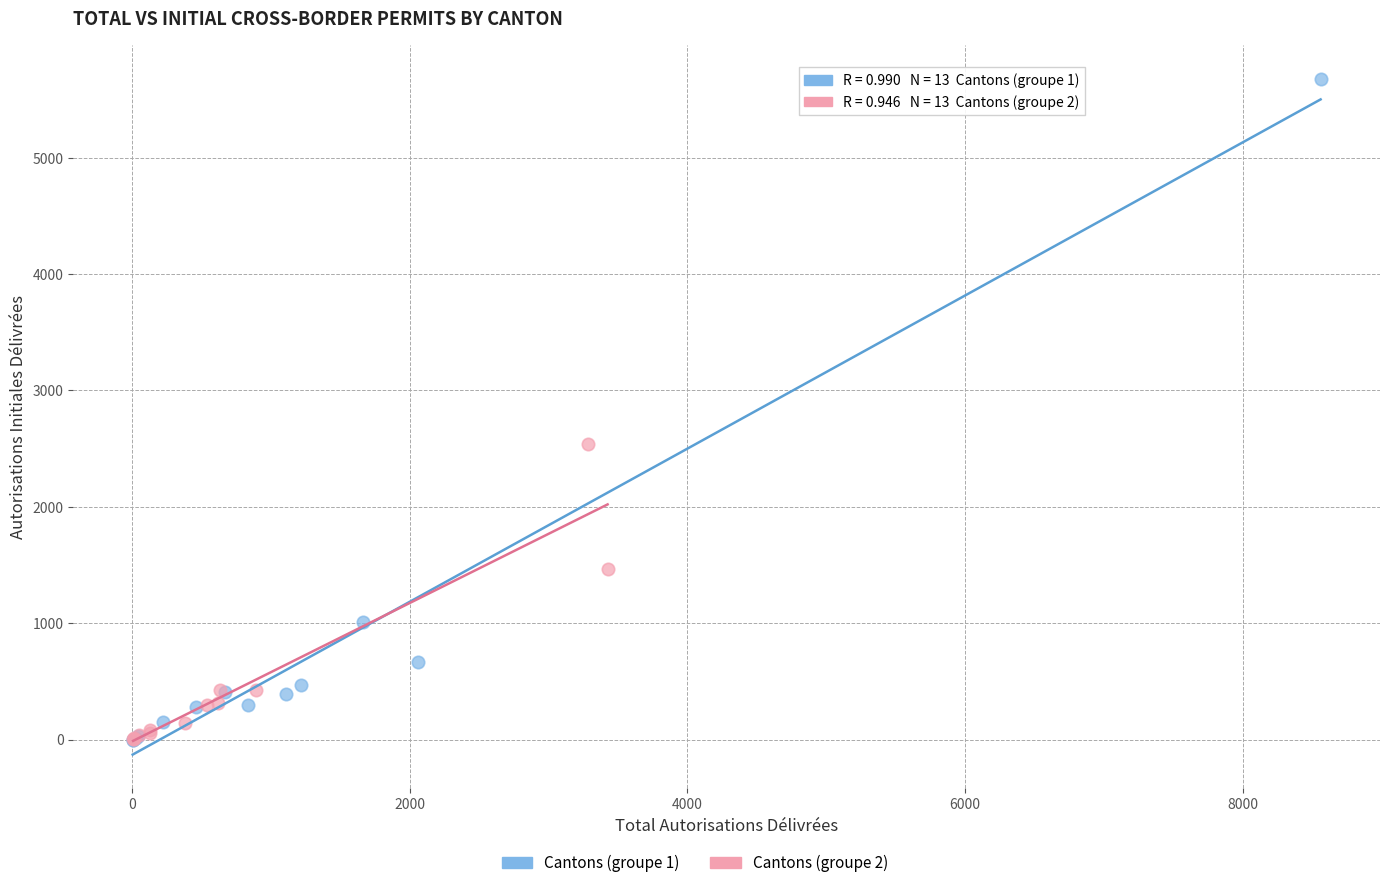

Which series reaches the maximum Y coordinate?

Cantons (groupe 1)